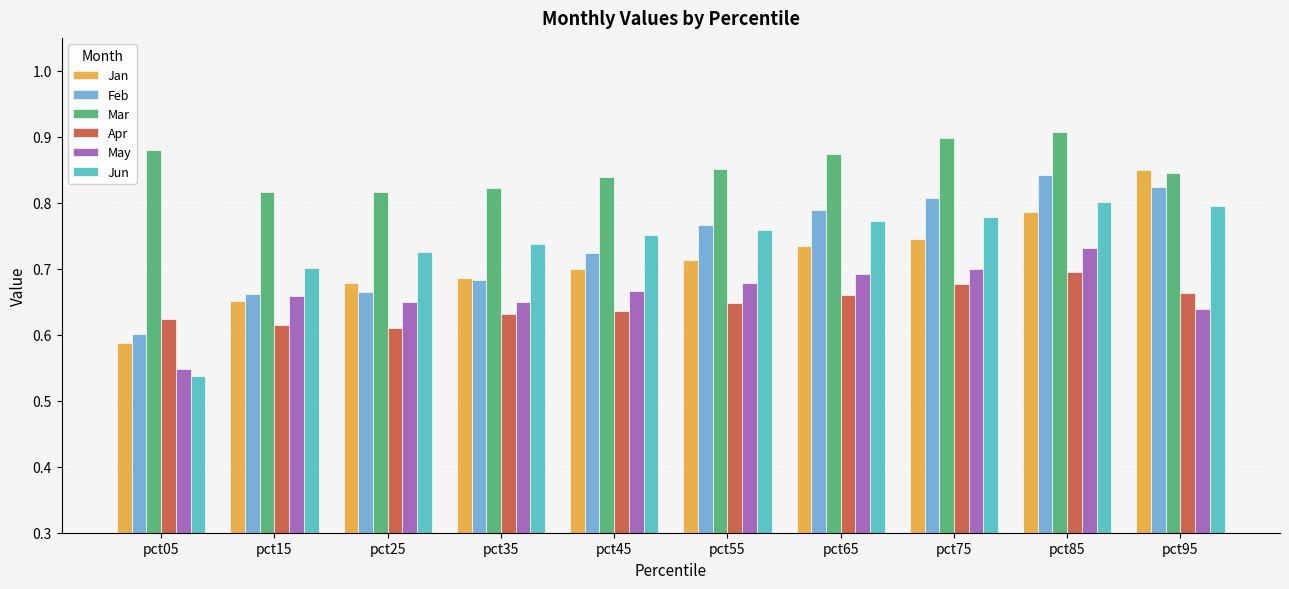

Between pct35 and pct65, which series saw the biggest shift?

Feb